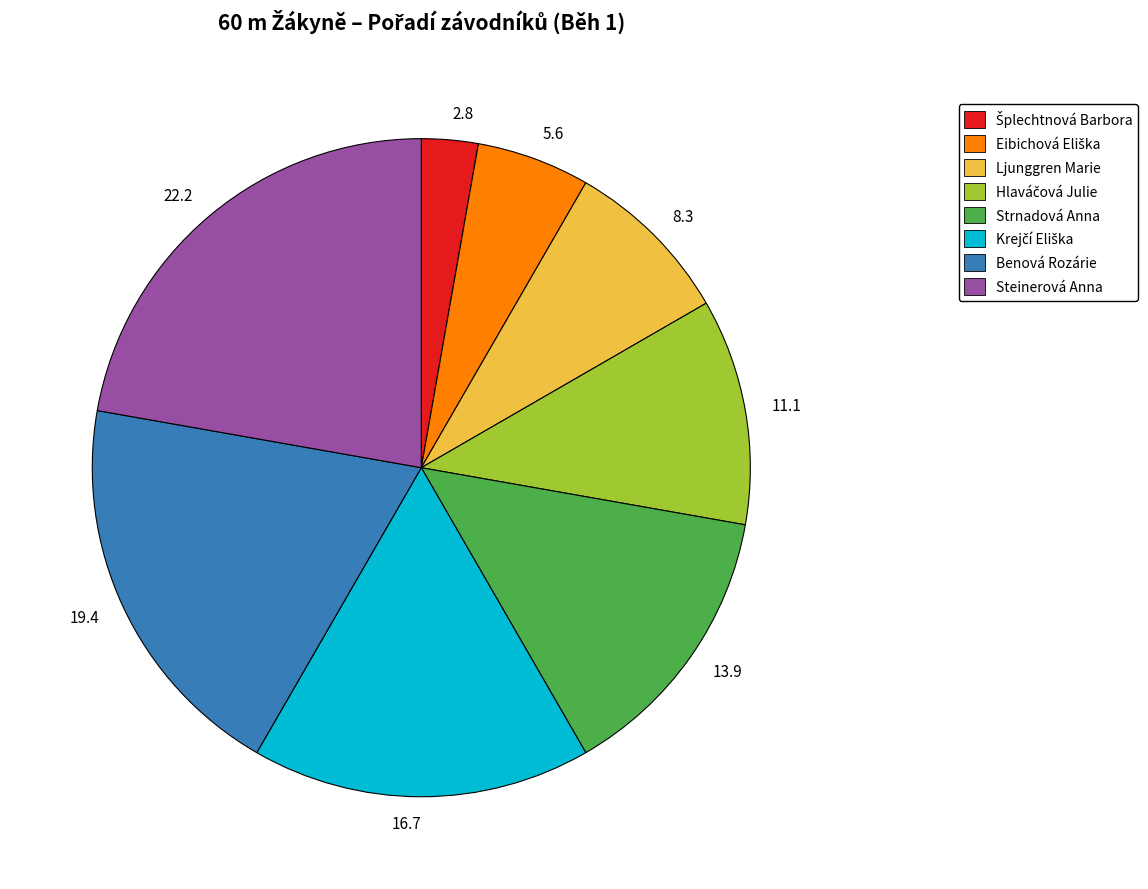

The 19.4 slice represents 19% of the pie. True or false?

True